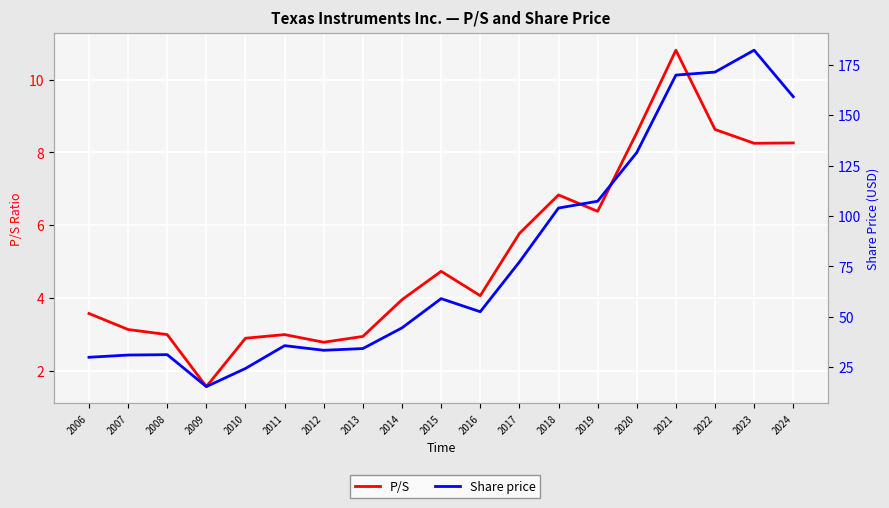

Where is the first local maximum for Share price?

2008